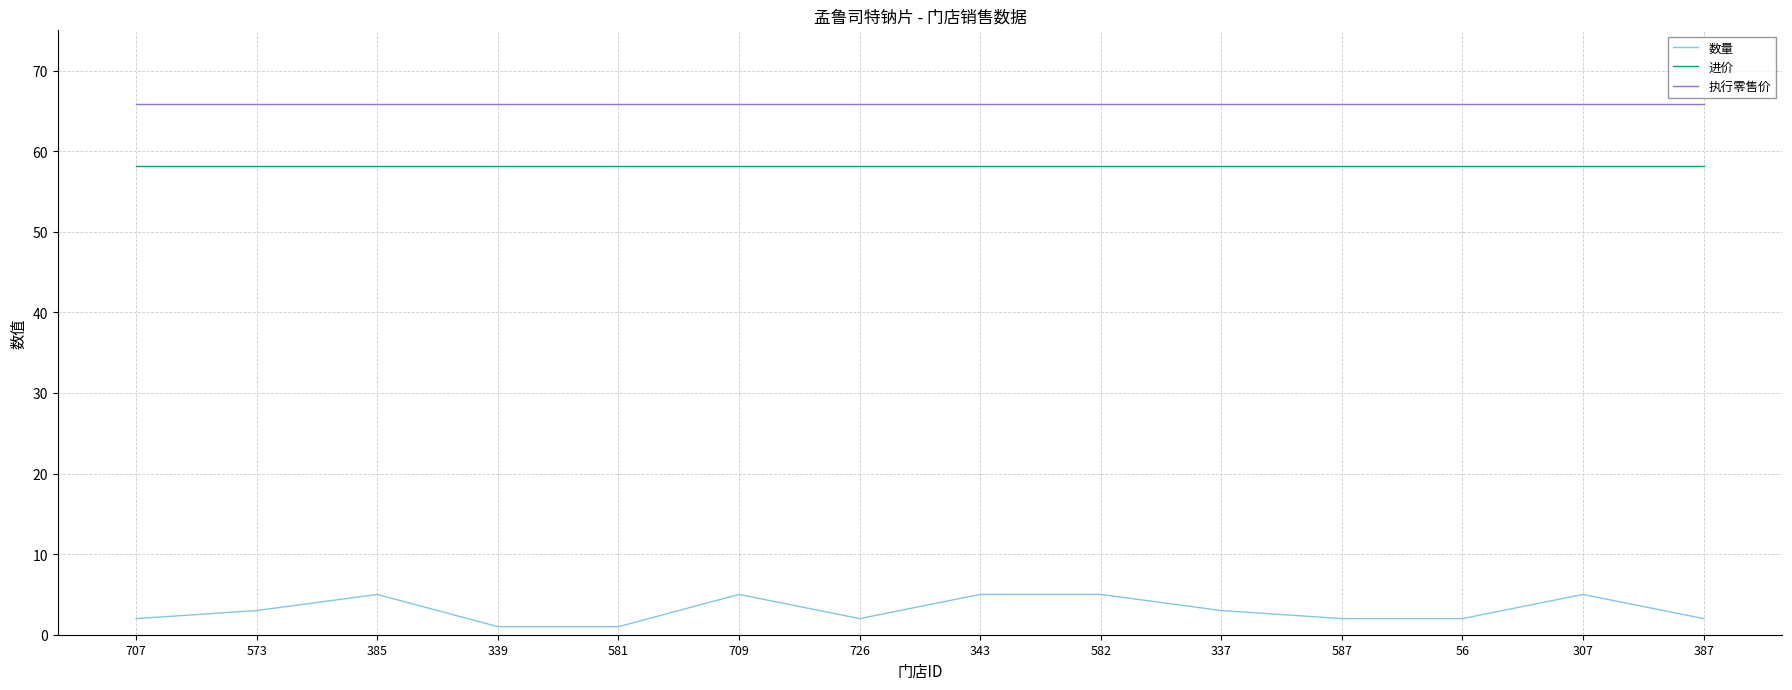

Is it true that 执行零售价 equals 65.8 at 707?

True